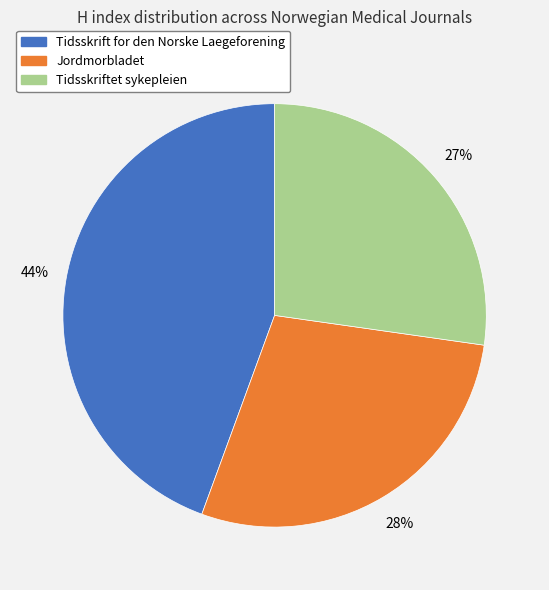

What is the largest slice in the pie chart?

Tidsskrift for den Norske Laegeforening